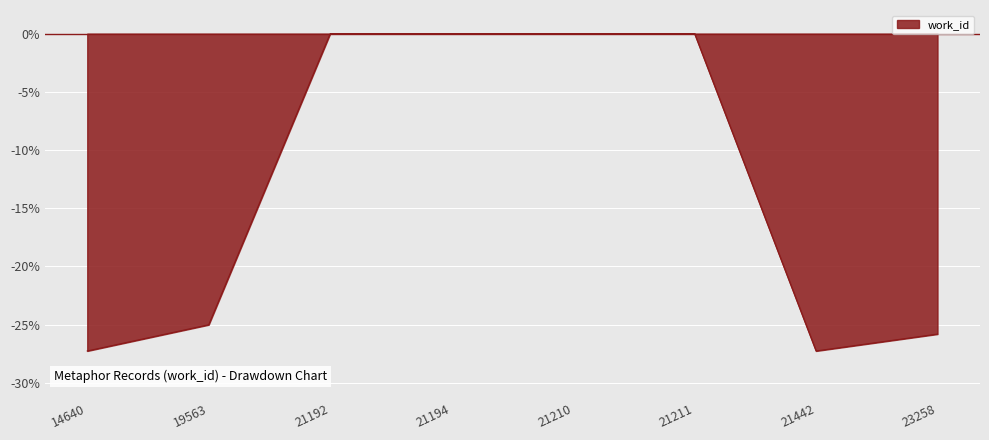

True or false: the data shows -25.4 at 23258.

True